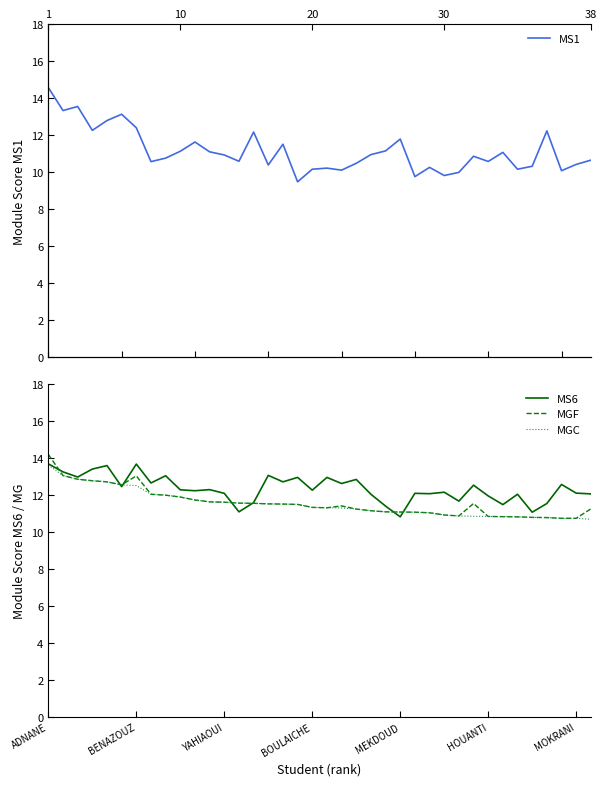

The MS6 series shows 17.6 at 20. True or false?

False